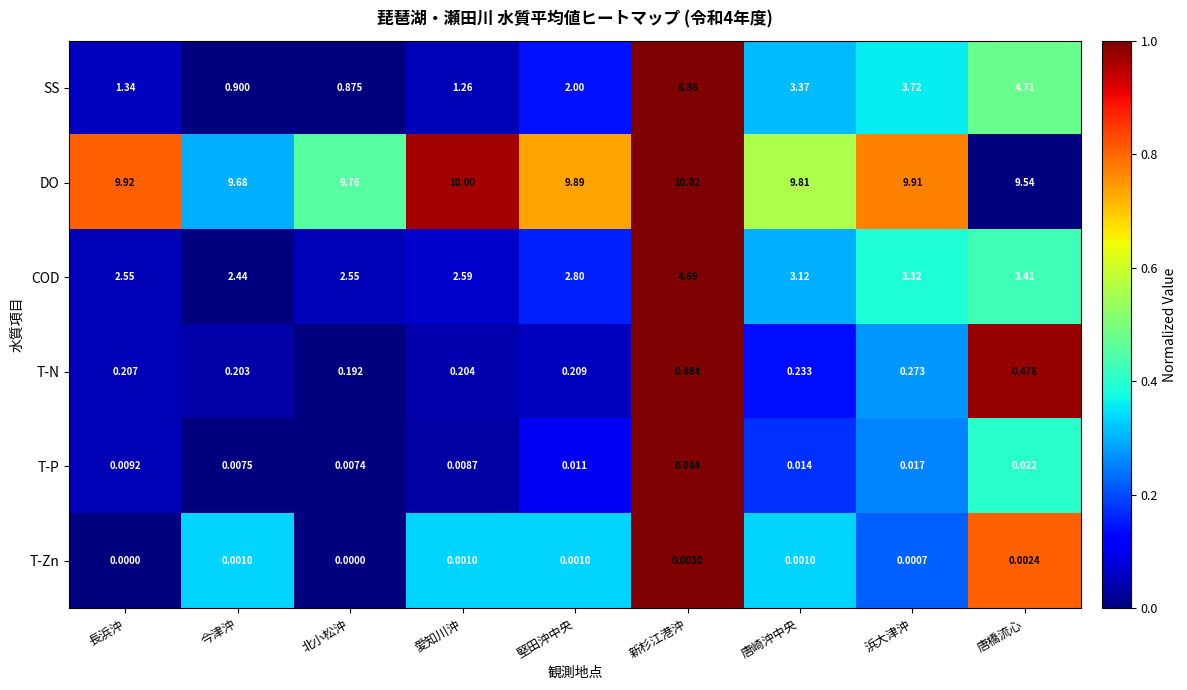

Rank the series by their maximum value, from highest to lowest.

DO, SS, COD, T-N, T-P, T-Zn